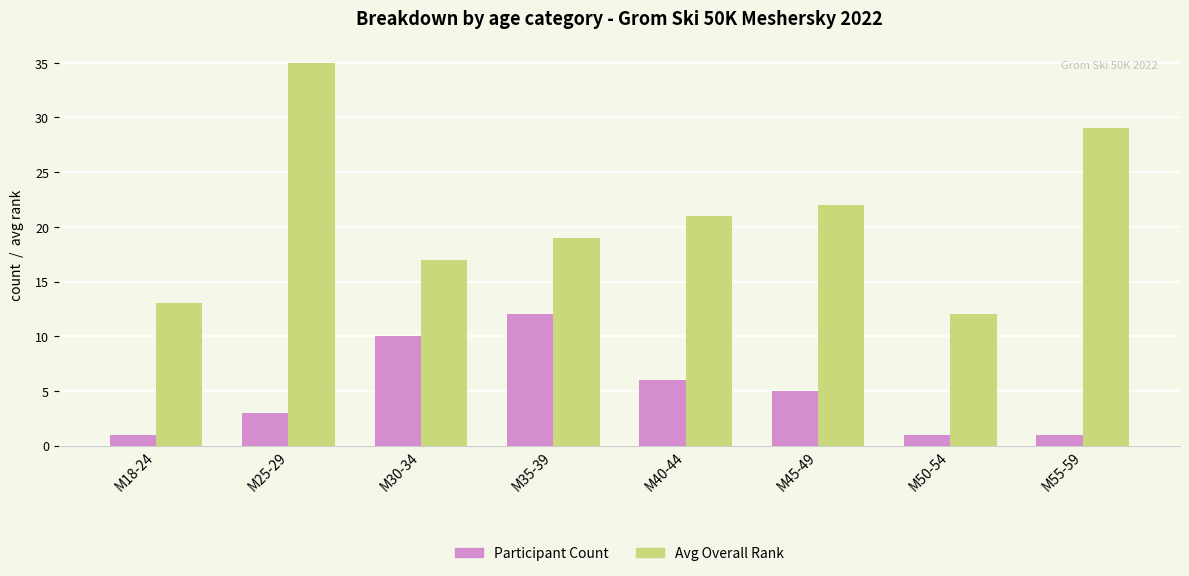

At which label is Avg Overall Rank closest to 23?

M45-49